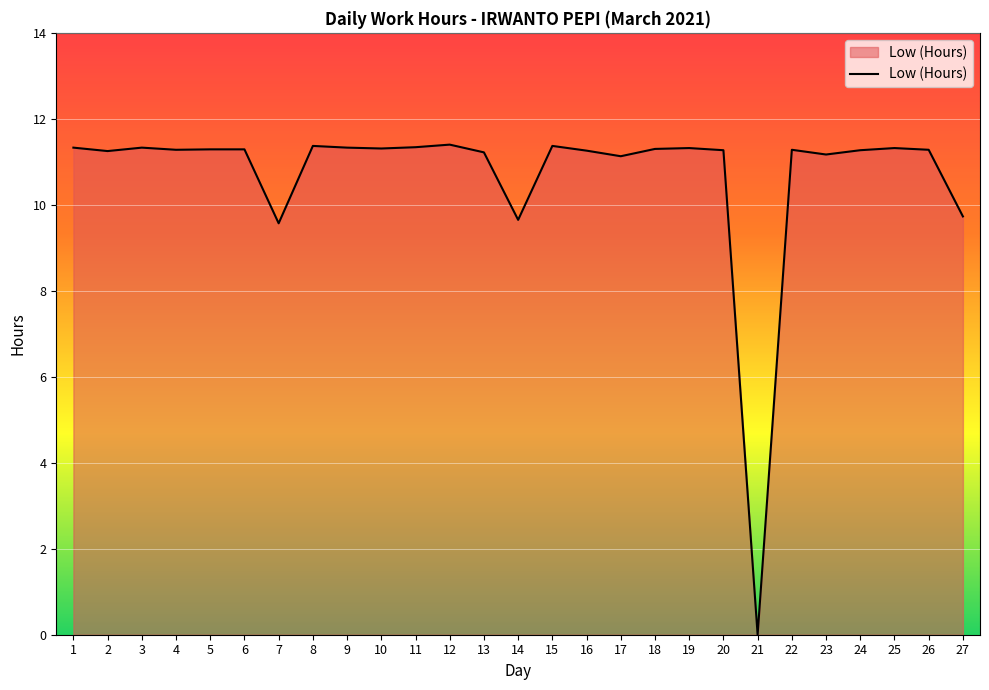

Which has a higher value, 7 or 13?

13